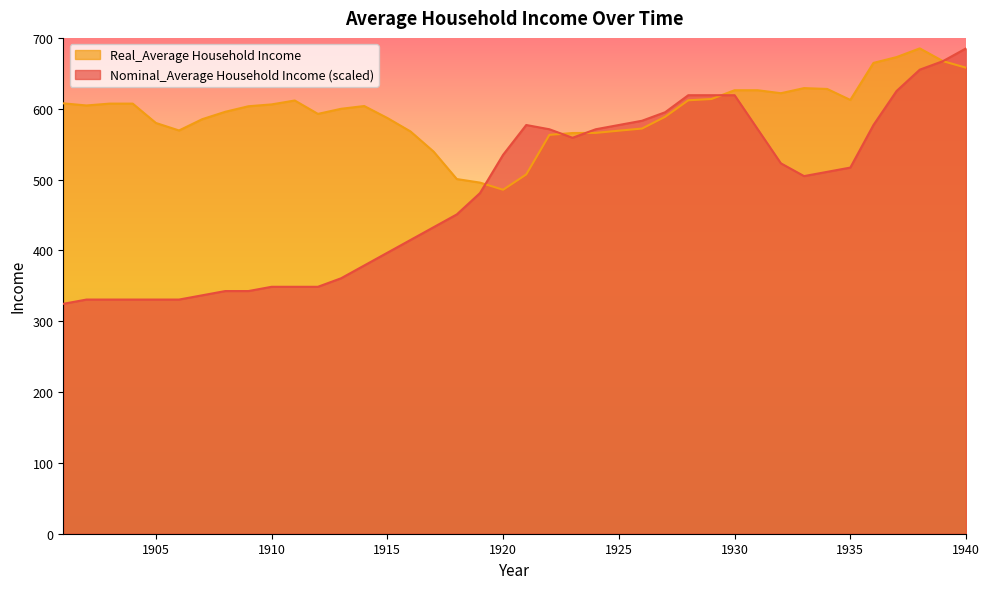

True or false: Real_Average Household Income and Nominal_Average Household Income intersect in this chart.

True